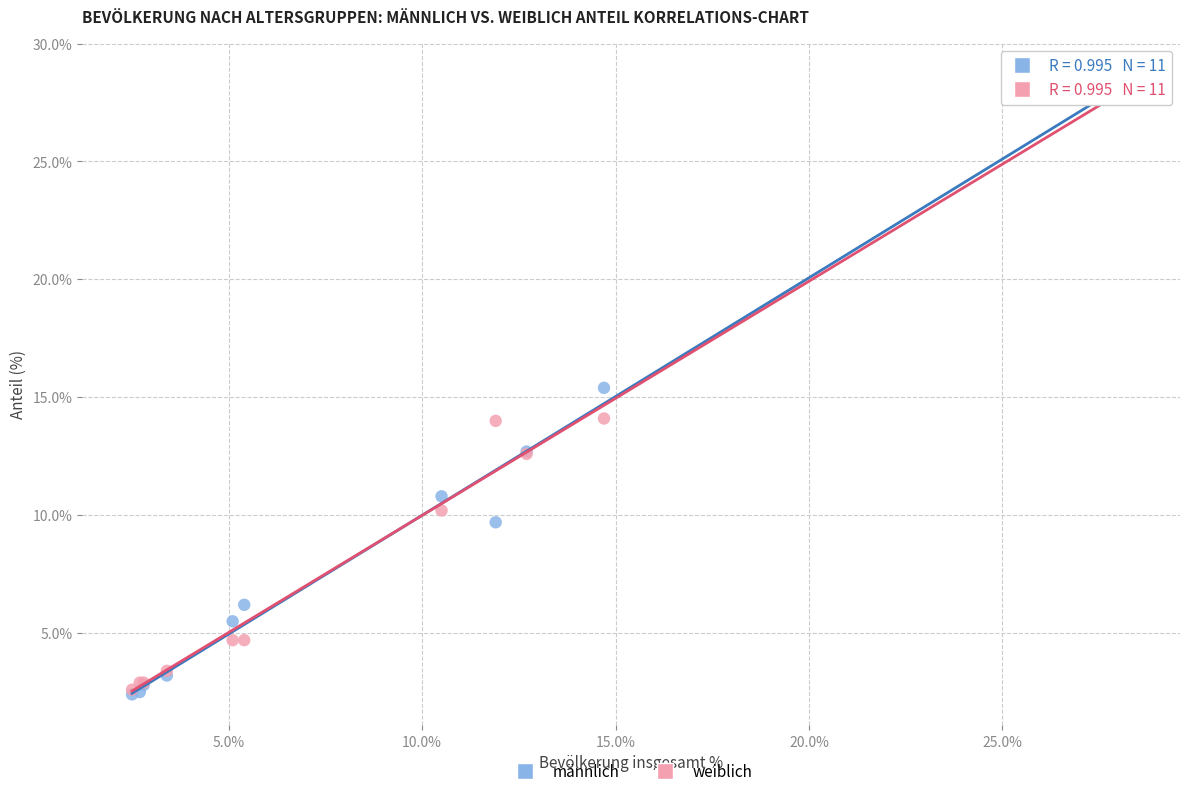

Across all series, what Y value is closest to 15?

15.4